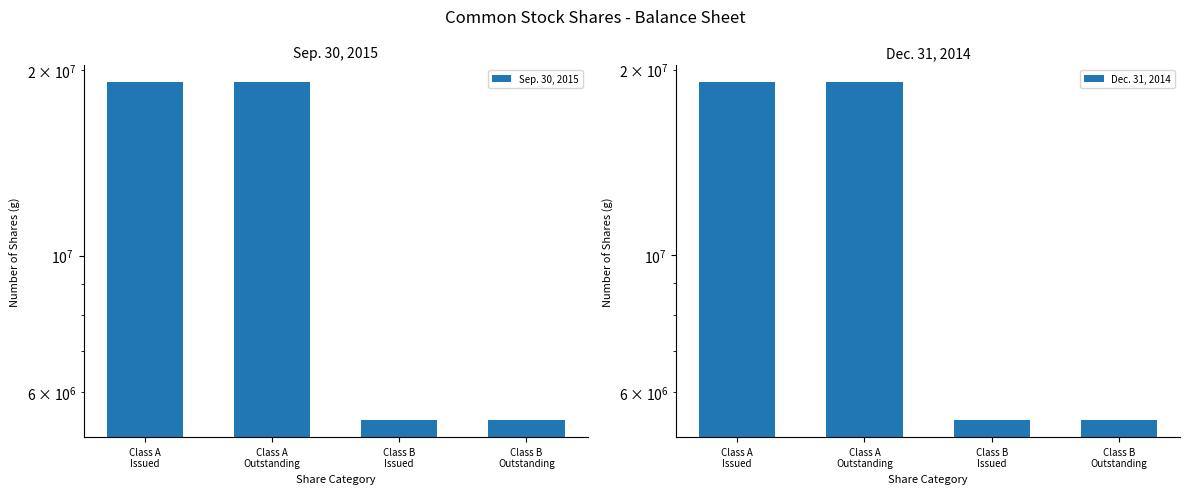

At which category does the chart reach its minimum across all series?

Class B
Issued